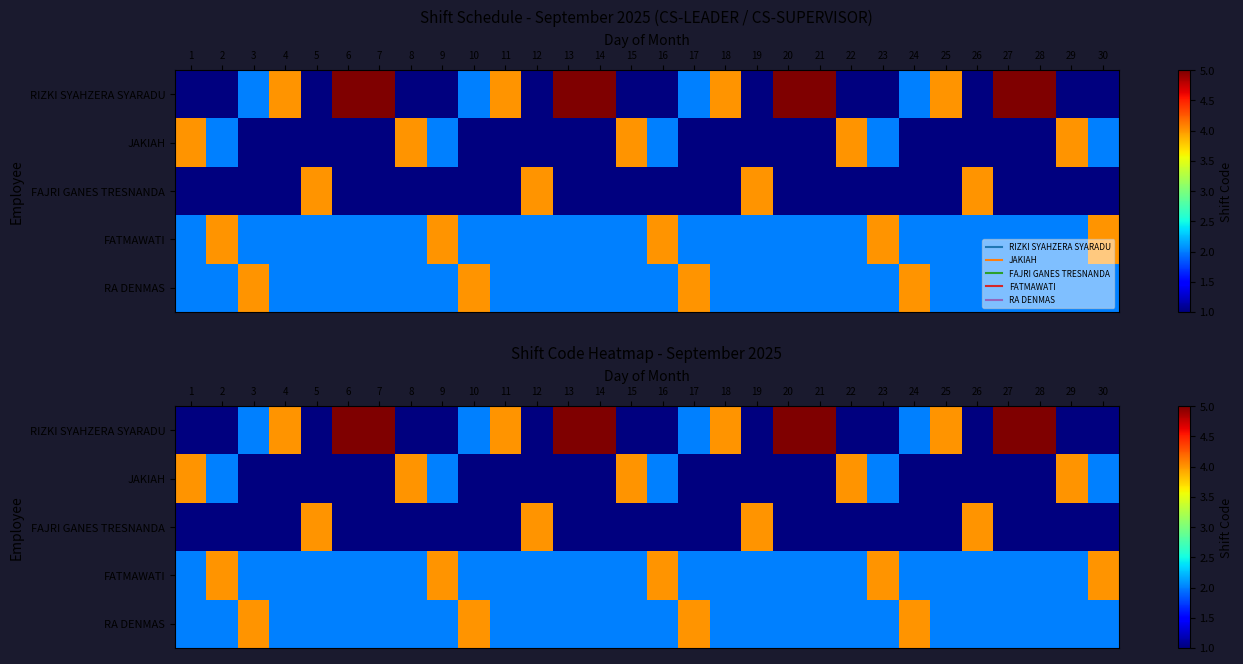

Where does the RIZKI SYAHZERA SYARADU series first go above 2?

4